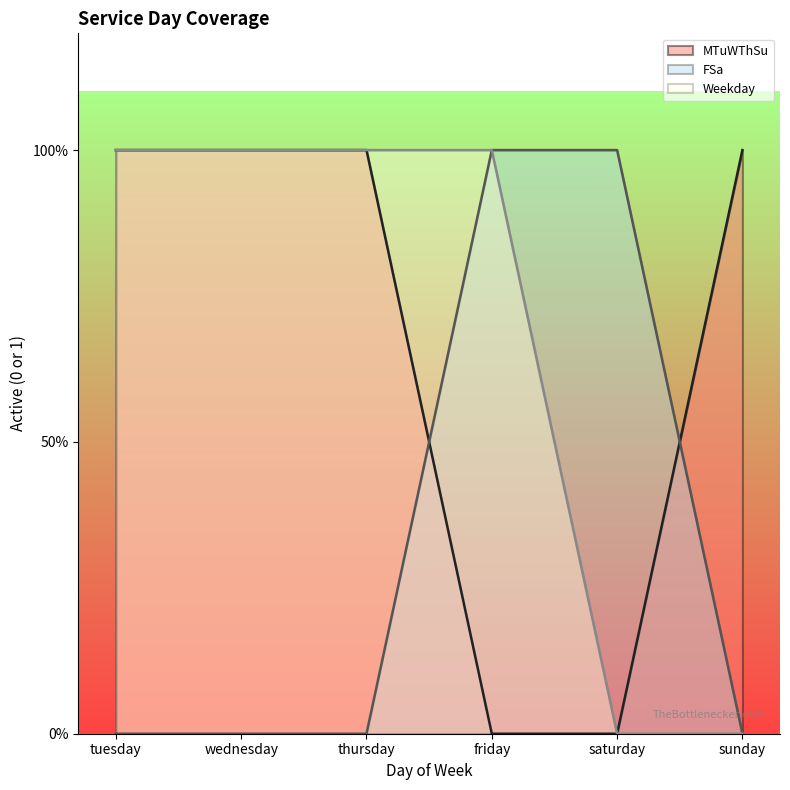

At which category is the sum across all series the highest?

tuesday